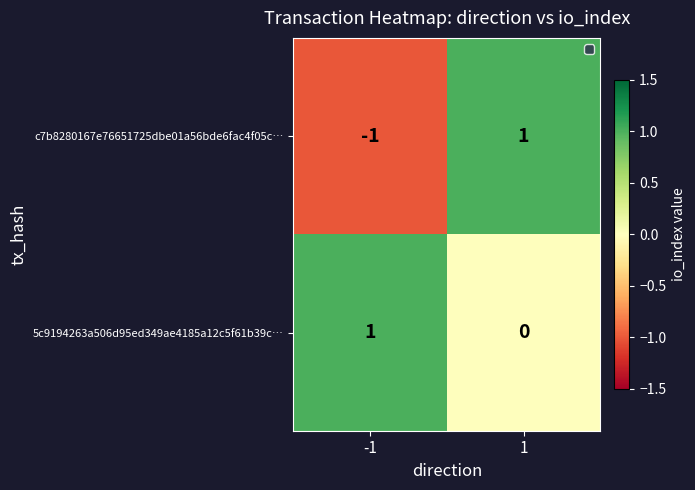

How many negative values does the c7b8280167e76651725dbe01a56bde6fac4f05c… series have?

1